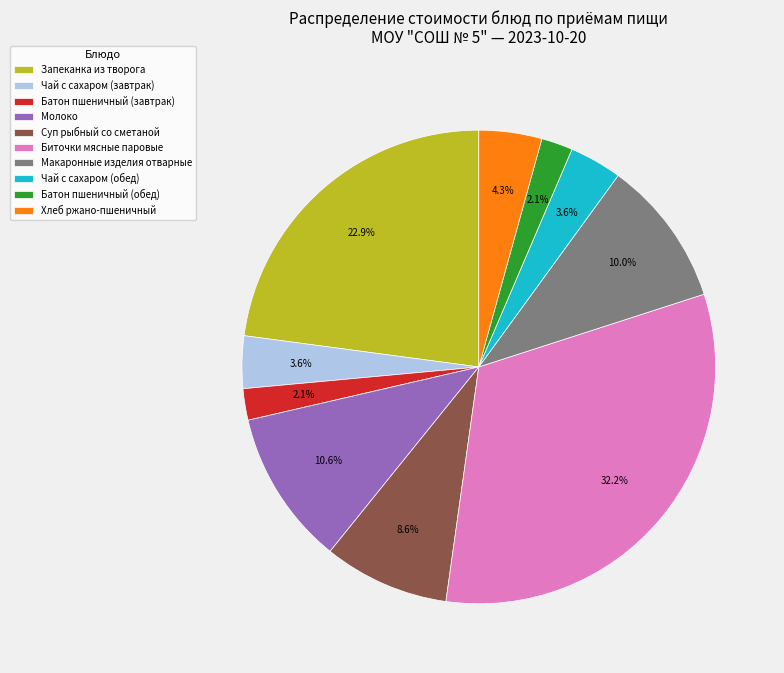

Does Молоко account for over 50% of the chart?

No